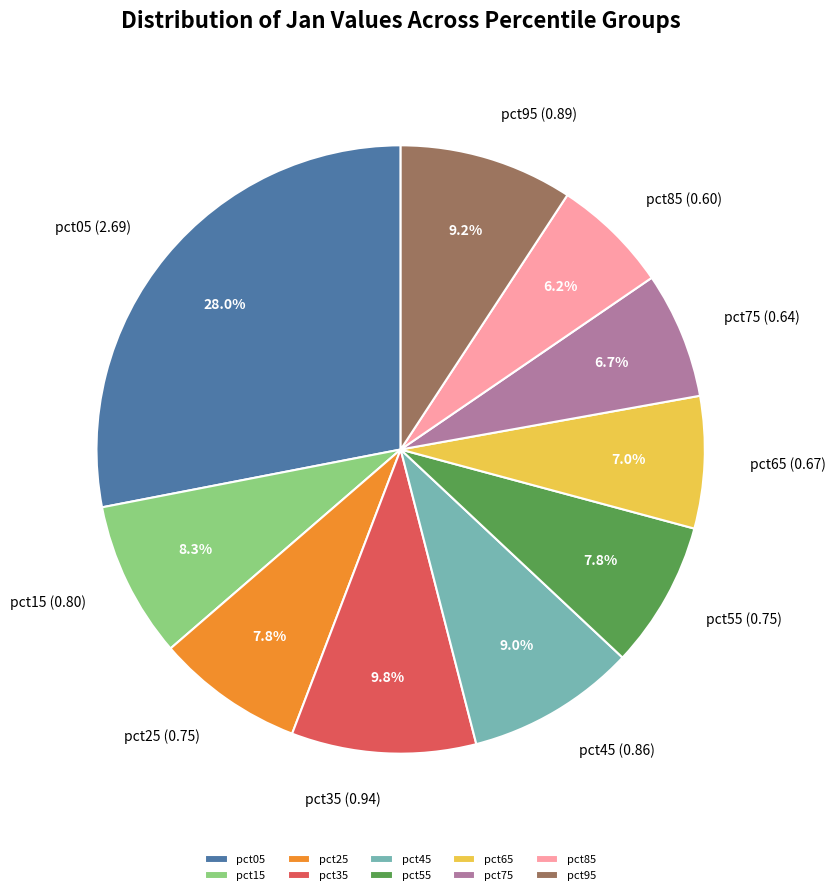

Which slice is the largest?

pct05